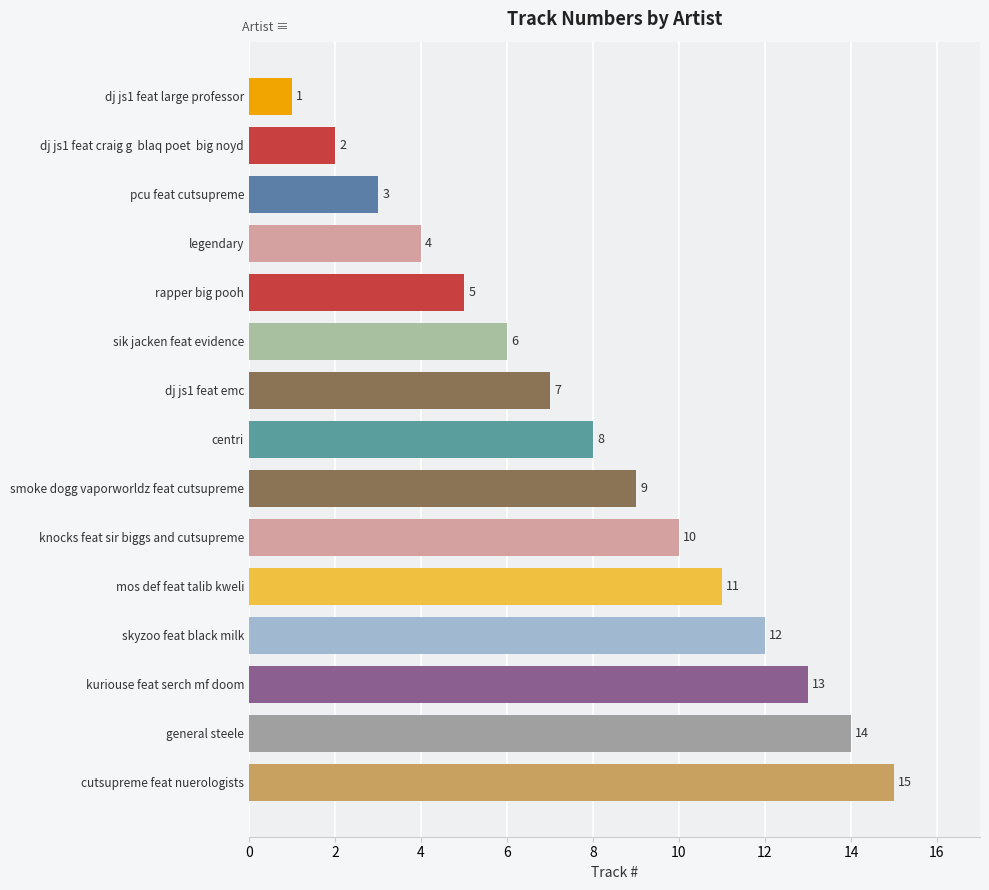

True or false: the data shows 10 at knocks feat sir biggs and cutsupreme.

True